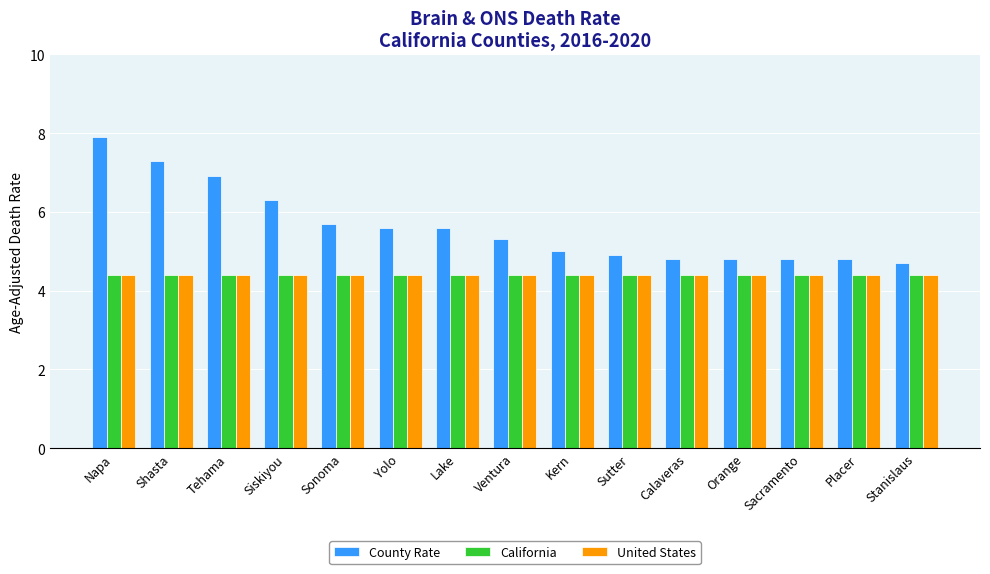

Read the United States value at Yolo.

4.4